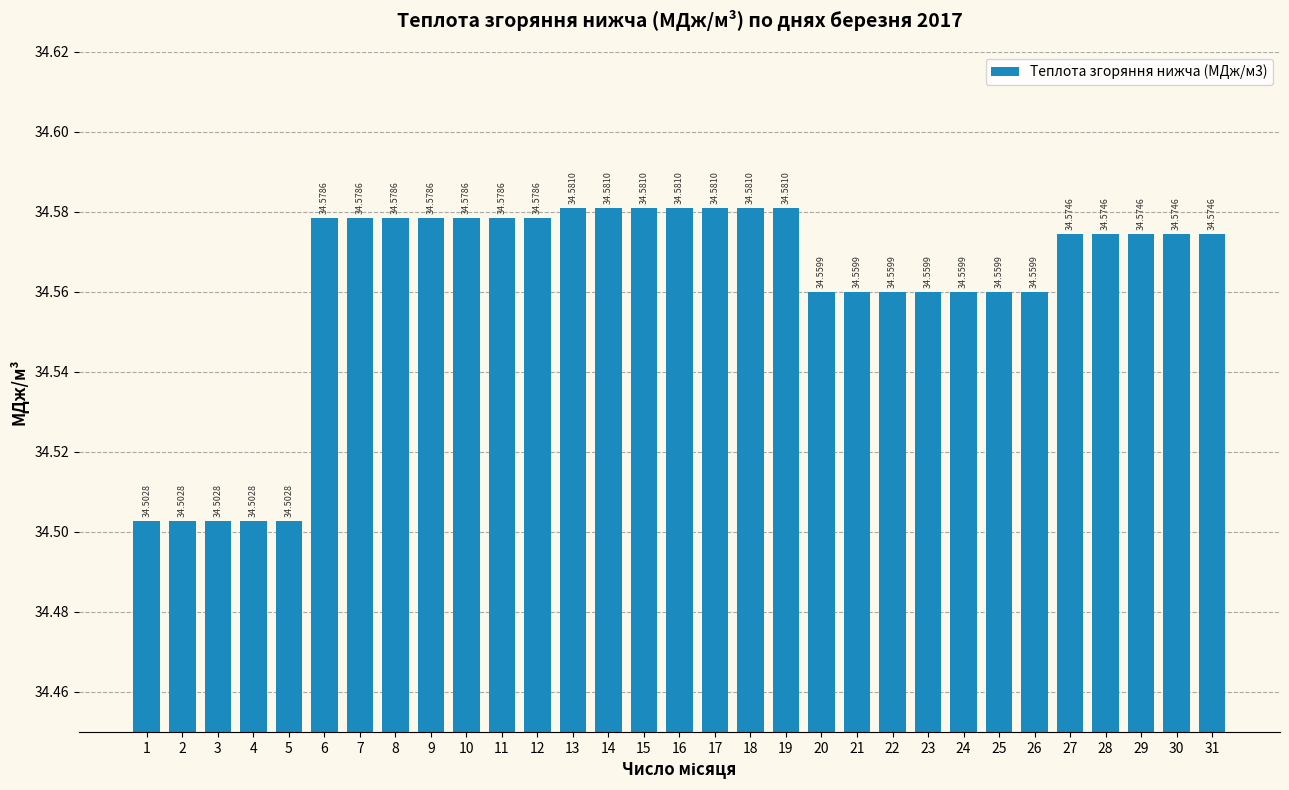

Is it true that the value at 12 is 46.0?

False